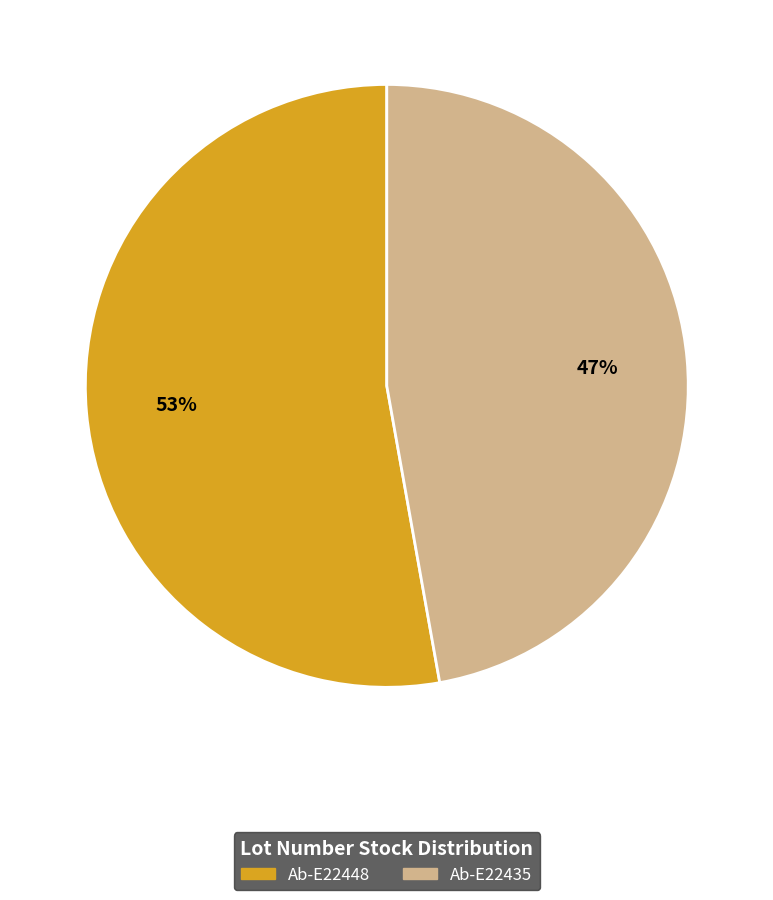

Is the sum of Ab-E22435 and Ab-E22448 greater than half?

Yes